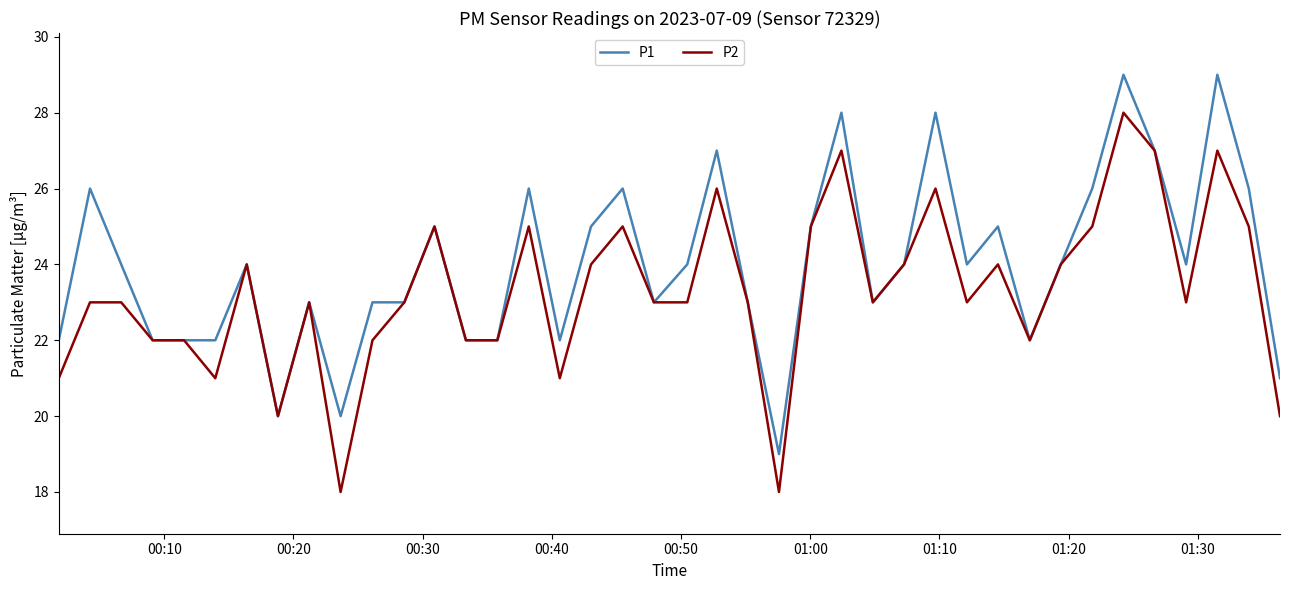

Count the number of data series in this chart.

2